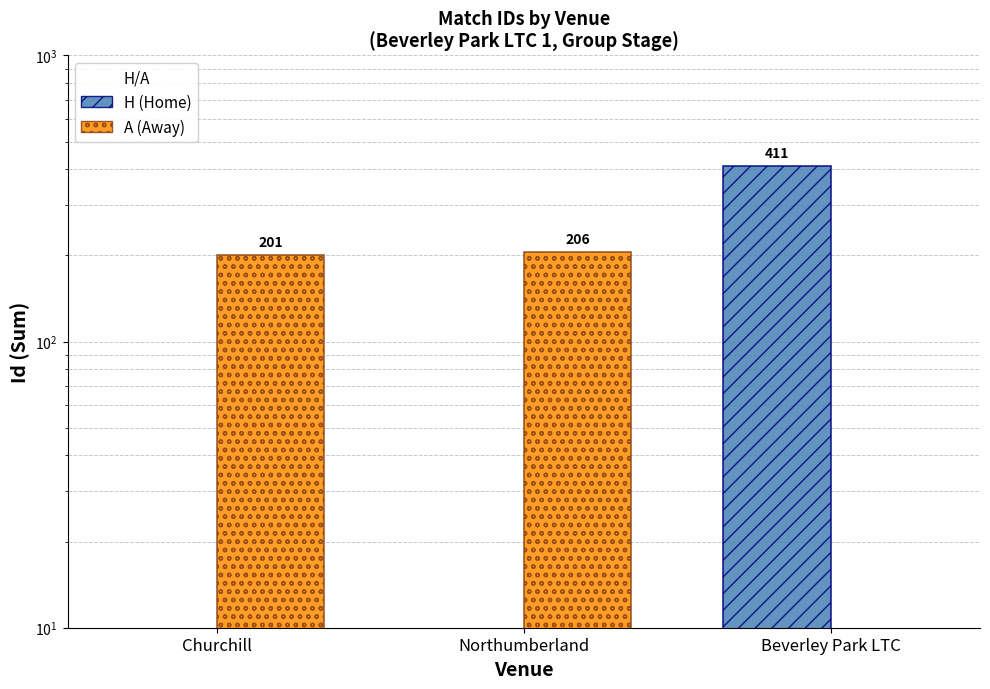

At how many categories does at least one series exceed 117?

3